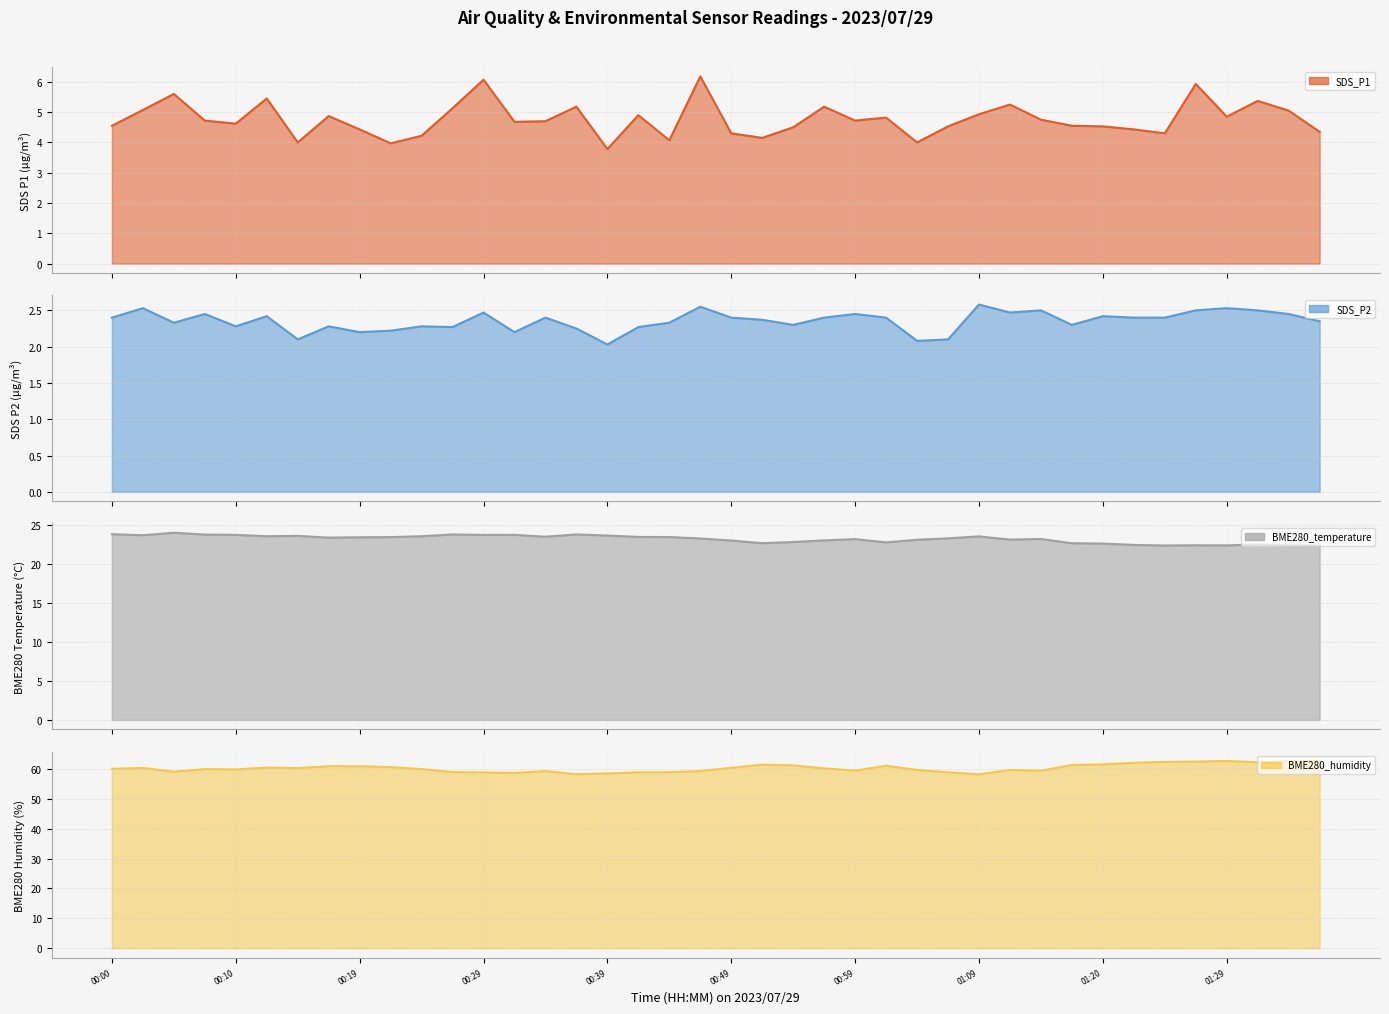

True or false: BME280_temperature line and BME280_humidity line intersect in this chart.

False